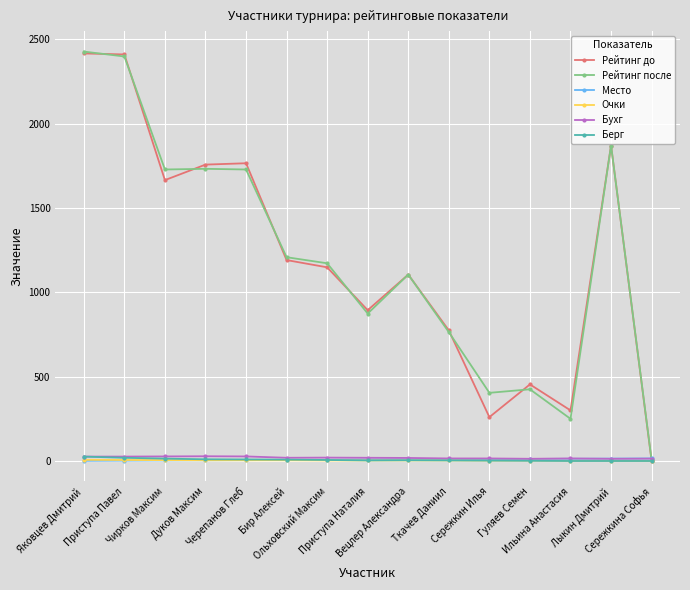

At how many categories does at least one series exceed 77?

14